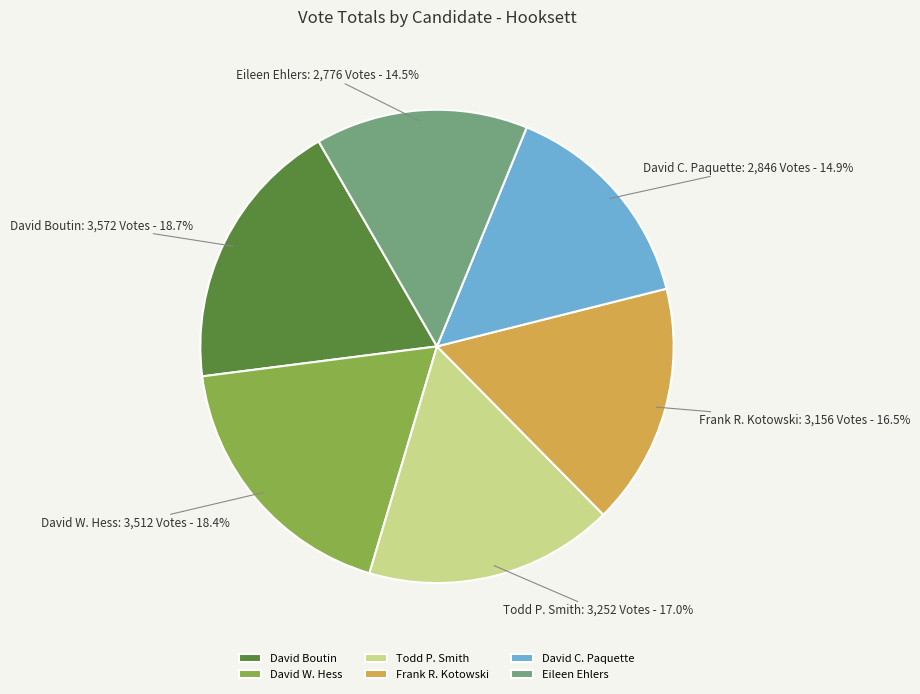

What percentage is the Todd P. Smith slice, to the nearest percent?

17%